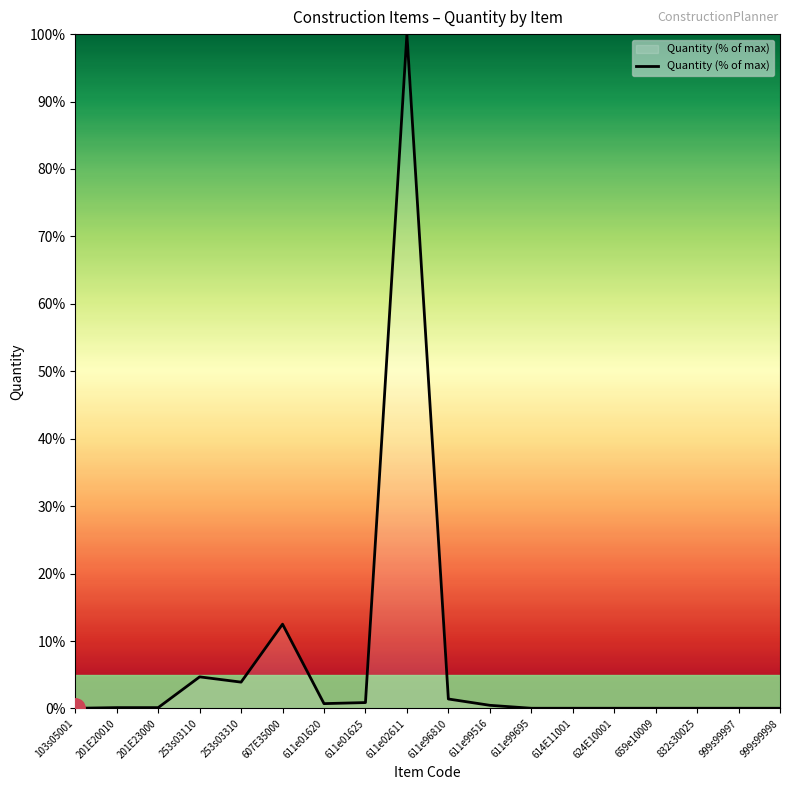

Is it true that the value at 614E11001 is 0.0?

True